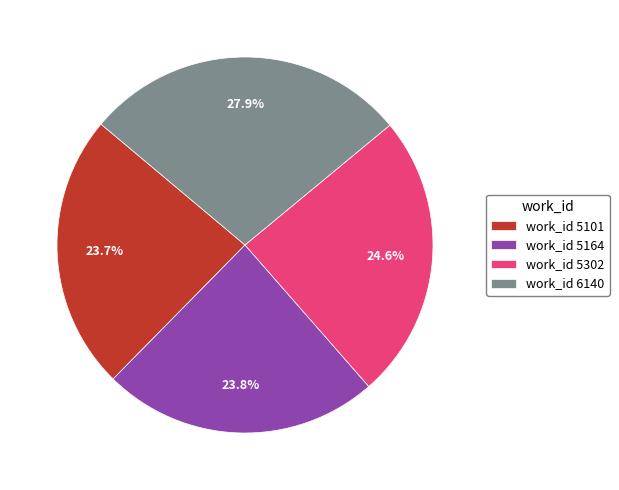

What is the ratio of the value at work_id 6140 to the value at work_id 5101?

1.2